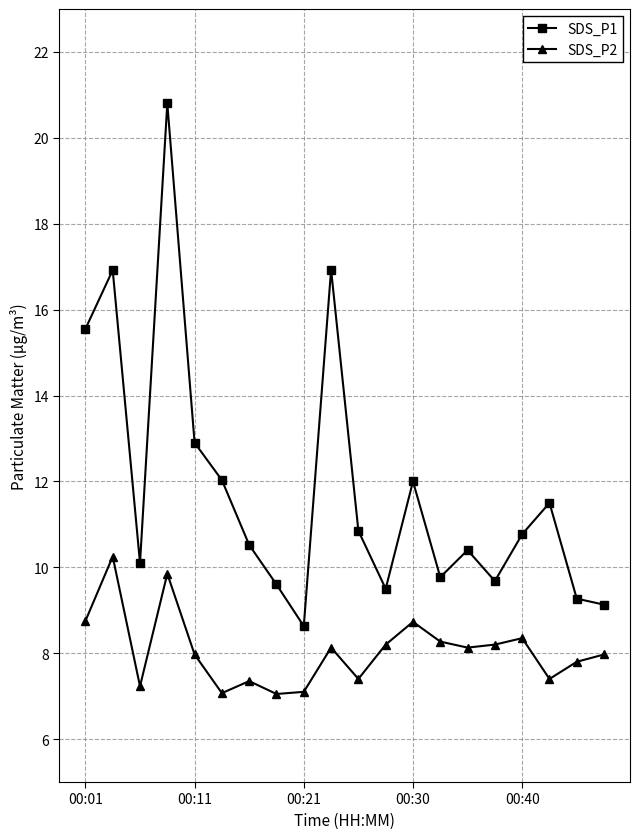

What is the average value of the SDS_P2 series?

8.1